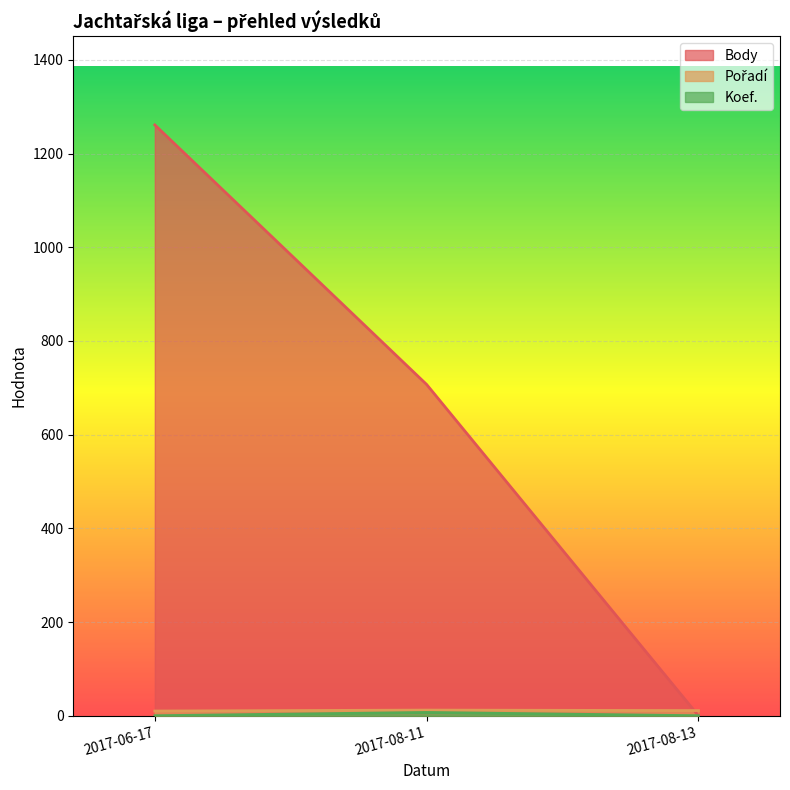

True or false: Body has a value of 736 at 2017-06-17.

False